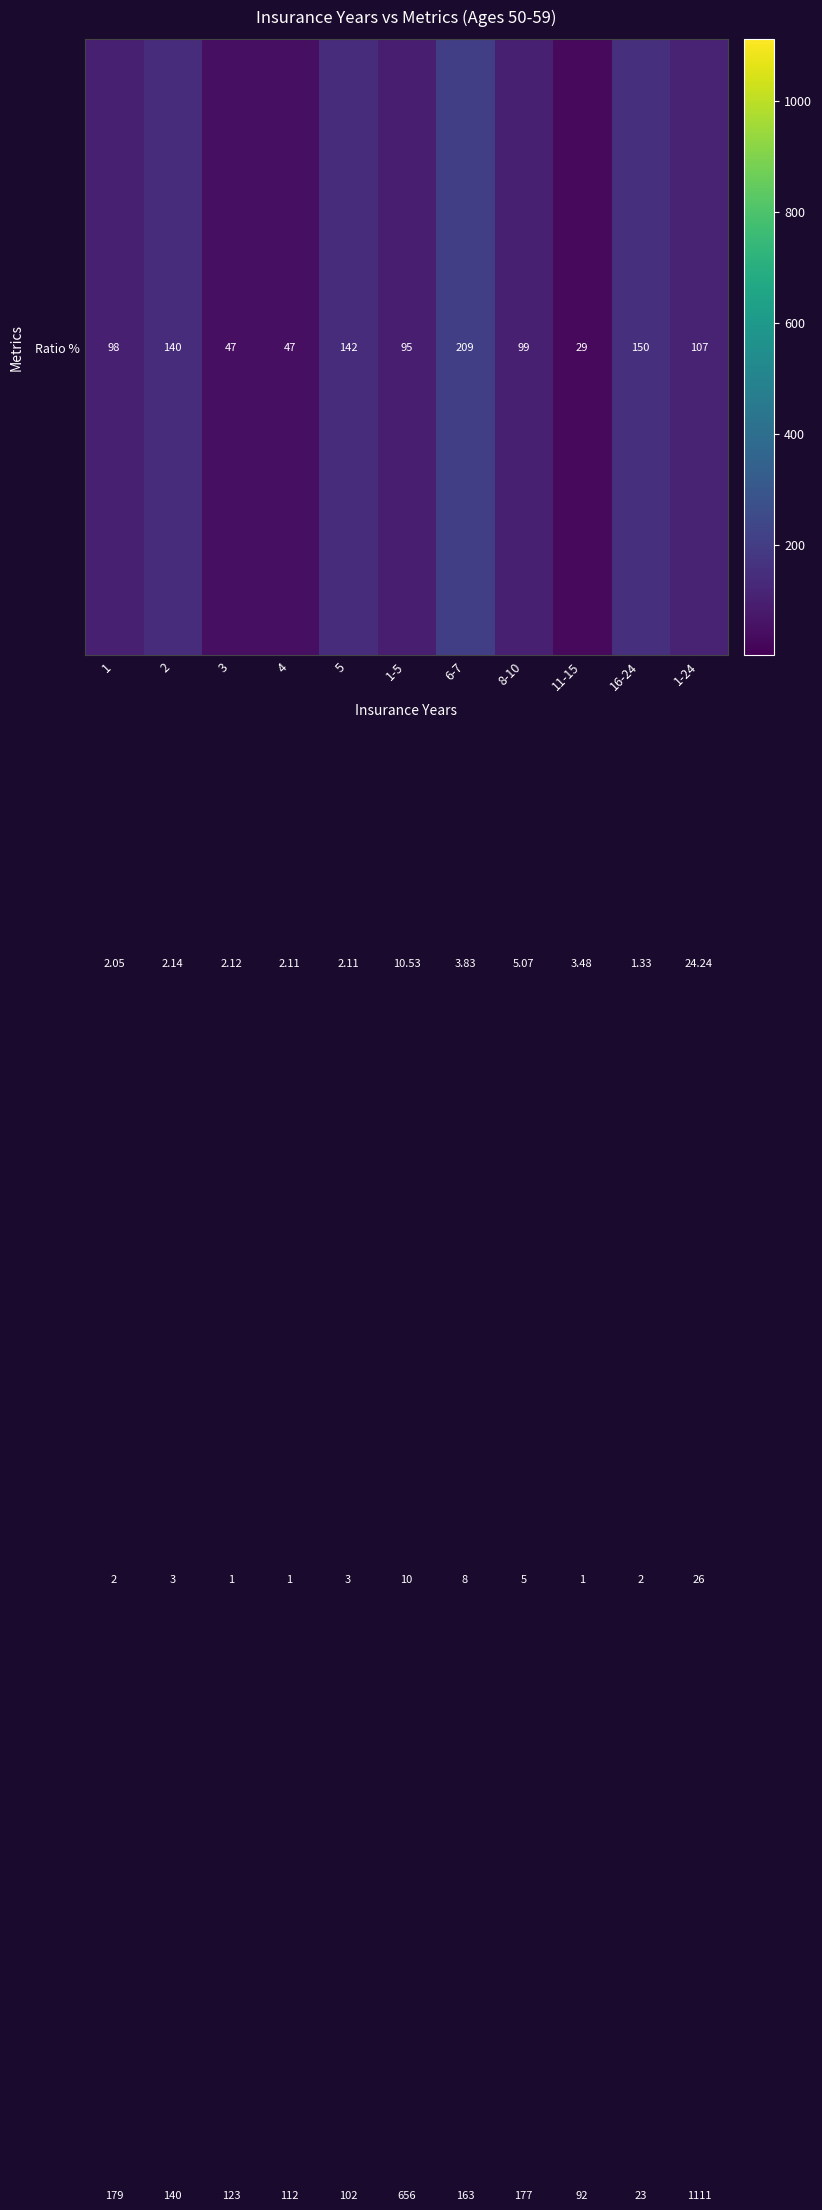

Which label corresponds to the smallest value in the chart?

3